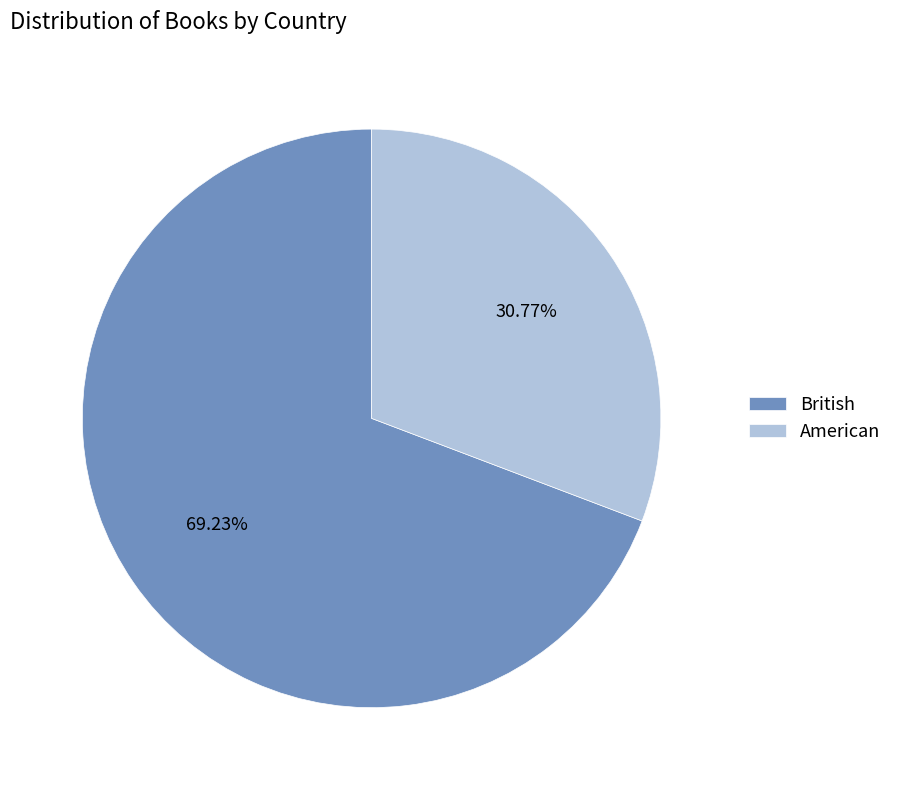

Which slice represents more than half of the pie?

British